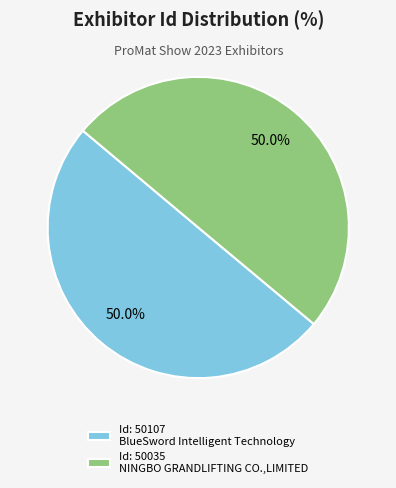

Approximately how many times larger is the value at Id: 50035 NINGBO GRANDLIFTING CO.,LIMITED compared to Id: 50107 BlueSword Intelligent Technology?

1.0